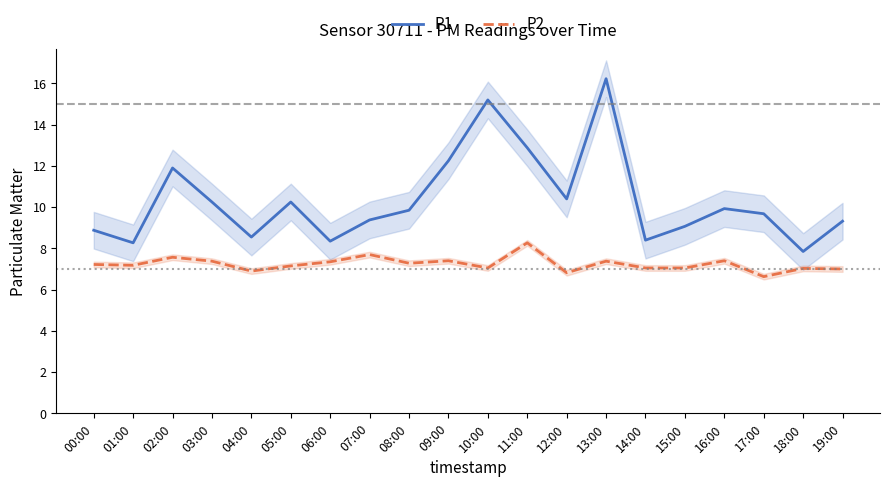

What is the difference between the P2 values at 13:00 and 10:00?

0.3